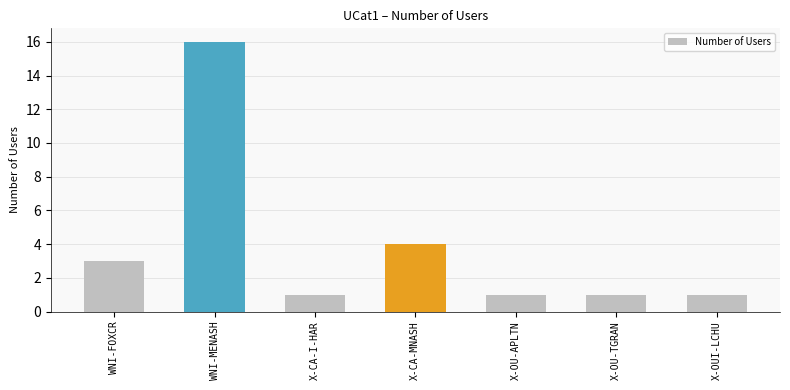

What is the value of the 5th bar from the left?

1